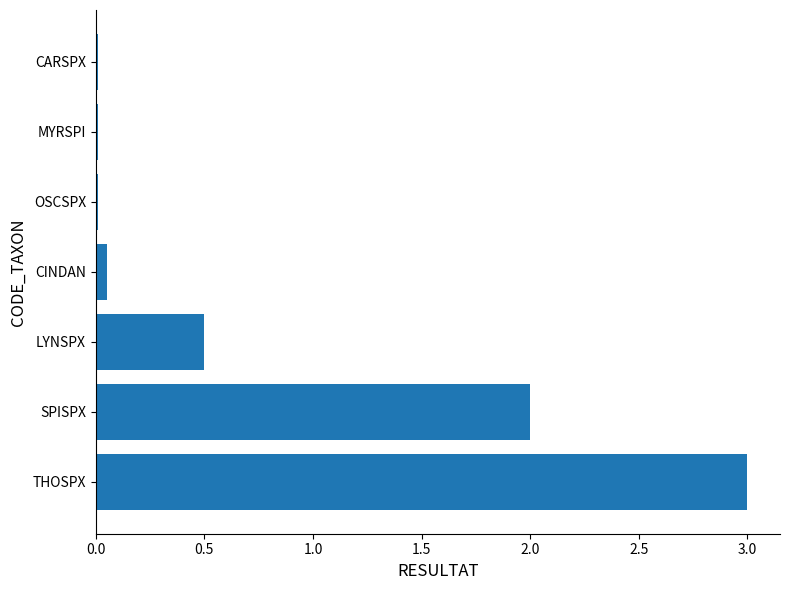

Which has a higher value, CARSPX or THOSPX?

THOSPX